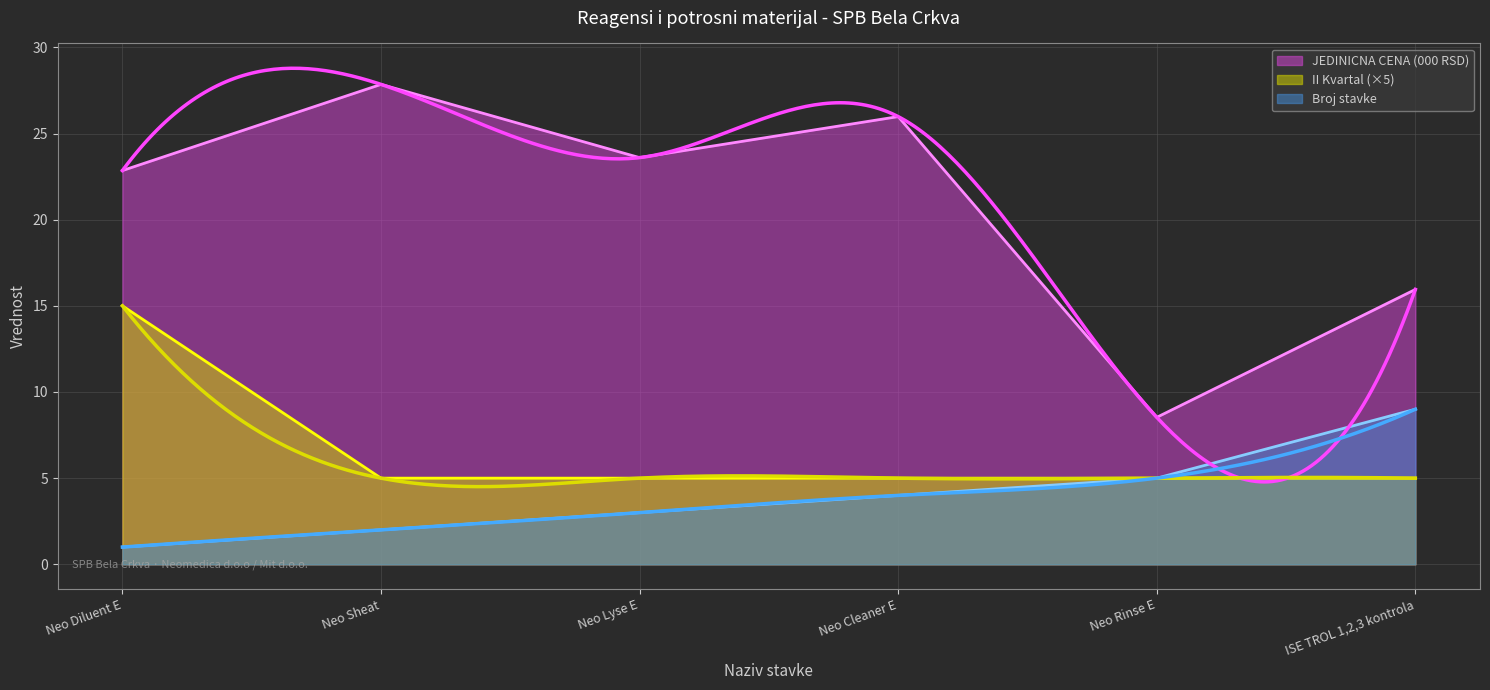

At which label does Broj stavke first exceed 4?

Neo Rinse E